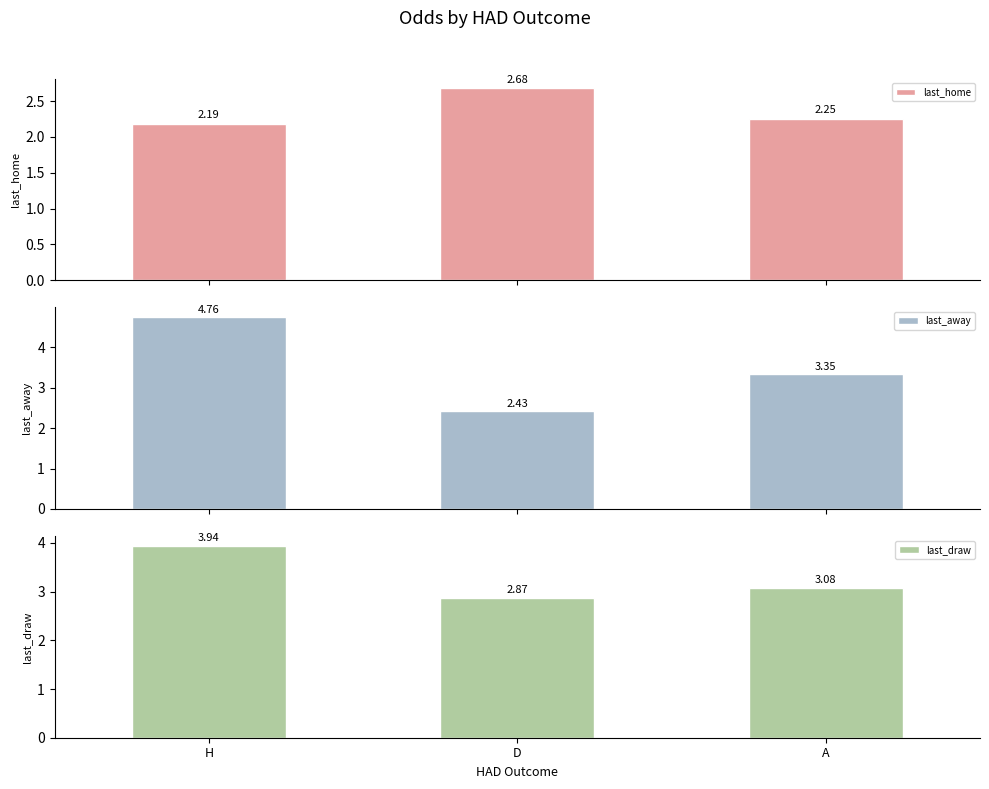

The last_away series shows 3.4 at A. True or false?

True